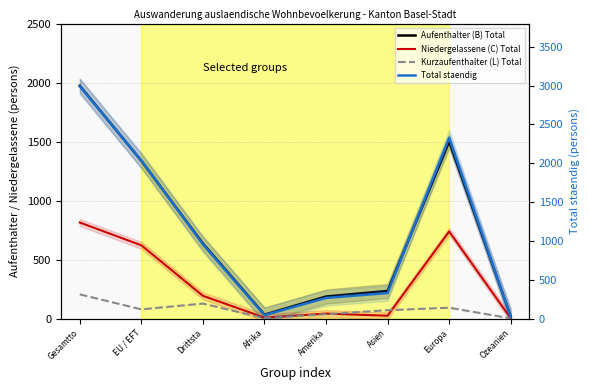

True or false: Kurzaufenthalter (L) Total and Total staendig cross at least once.

False